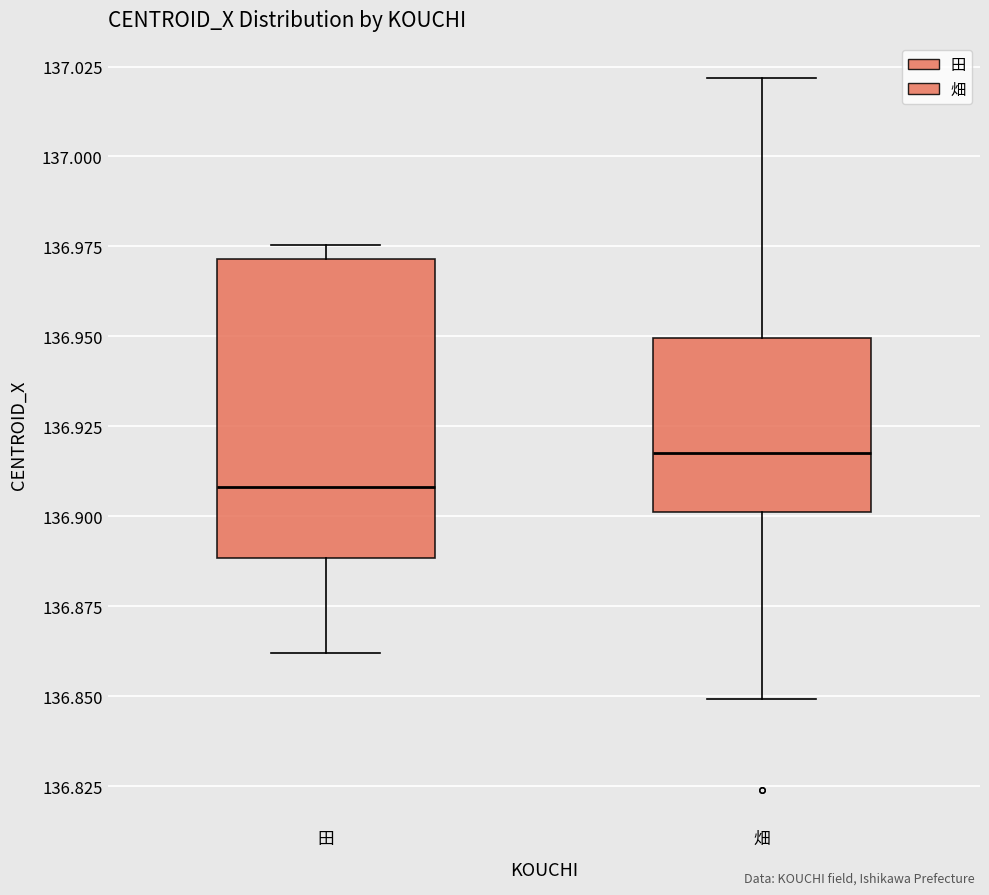

Which box's median line is the highest?

畑